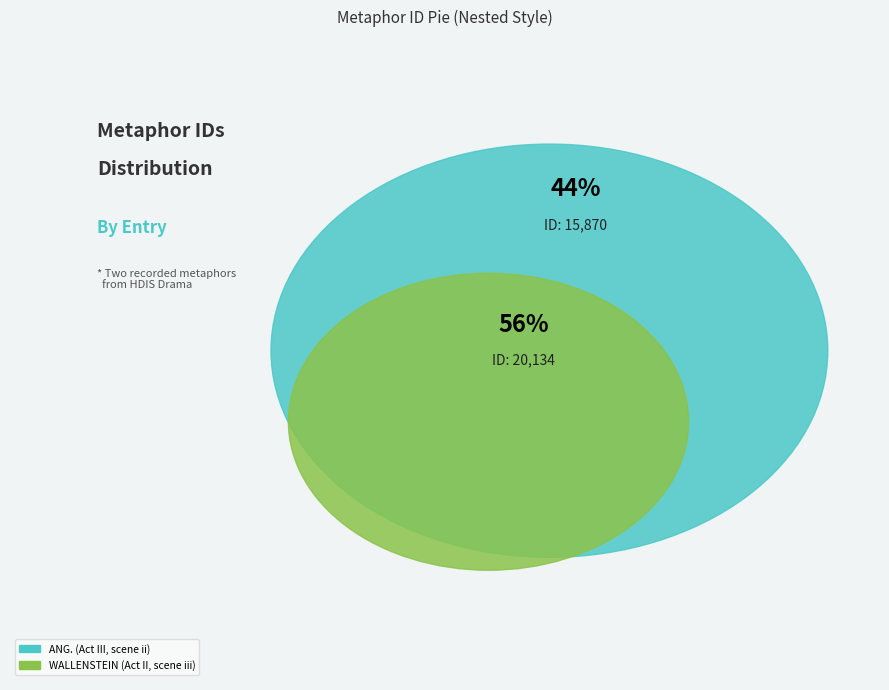

Rank the categories by value from lowest to highest.

ANG. (Act III, scene ii), WALLENSTEIN (Act II, scene iii)